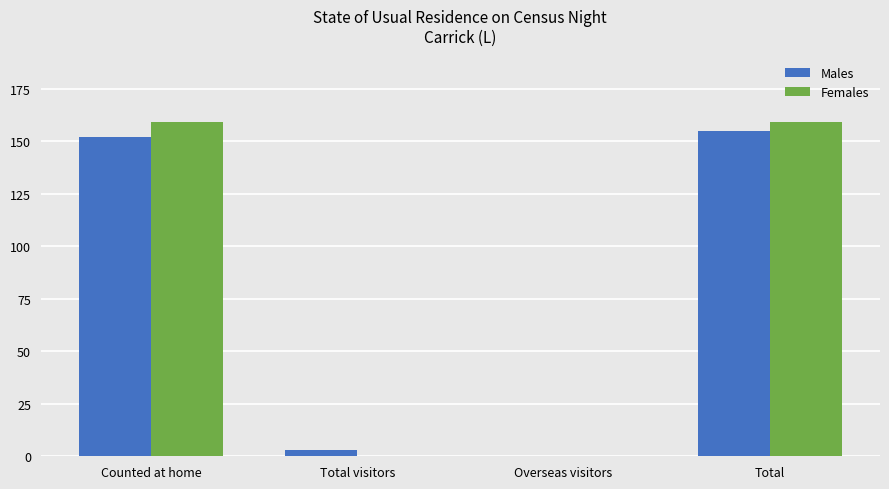

What is the sum of the Males values at Overseas visitors and Counted at home?

152